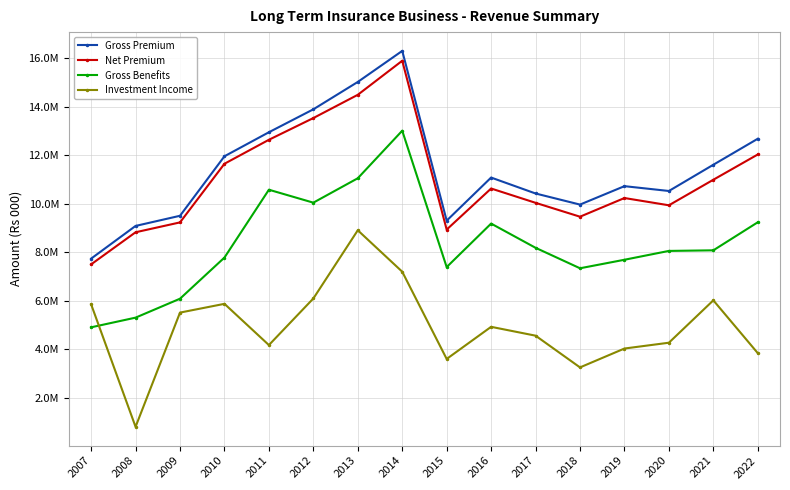

What are all the series names shown in the legend?

Gross Premium, Net Premium, Gross Benefits, Investment Income